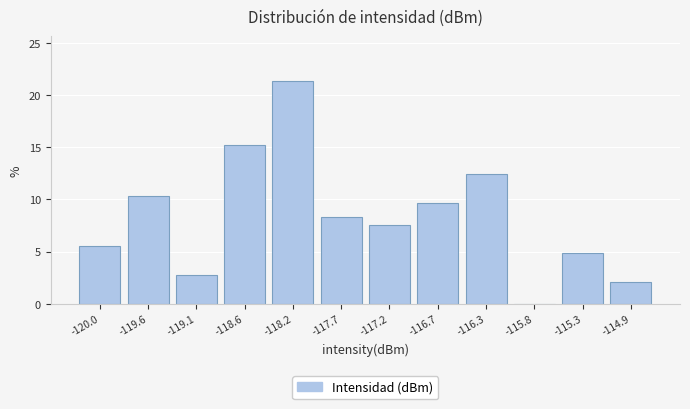

Reading left to right, what are all the values shown in this chart?

-120.0=5.5	-119.6=10.3	-119.1=2.8	-118.6=15.2	-118.2=21.4	-117.7=8.3	-117.2=7.6	-116.7=9.7	-116.3=12.4	-115.8=0.0	-115.3=4.8	-114.9=2.1